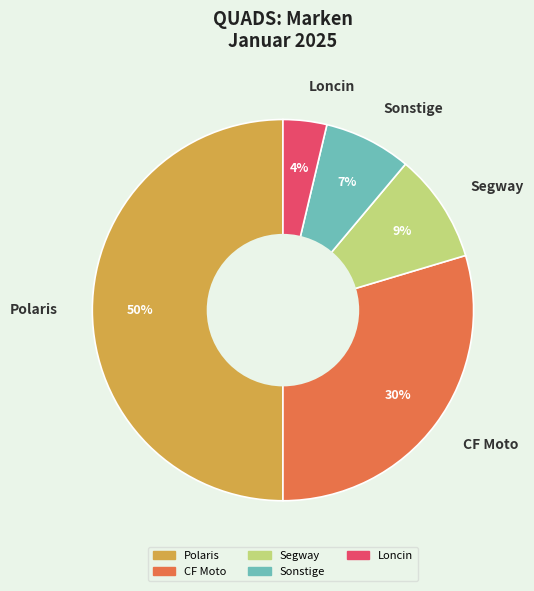

Combined, do Segway and Sonstige account for over 50%?

No